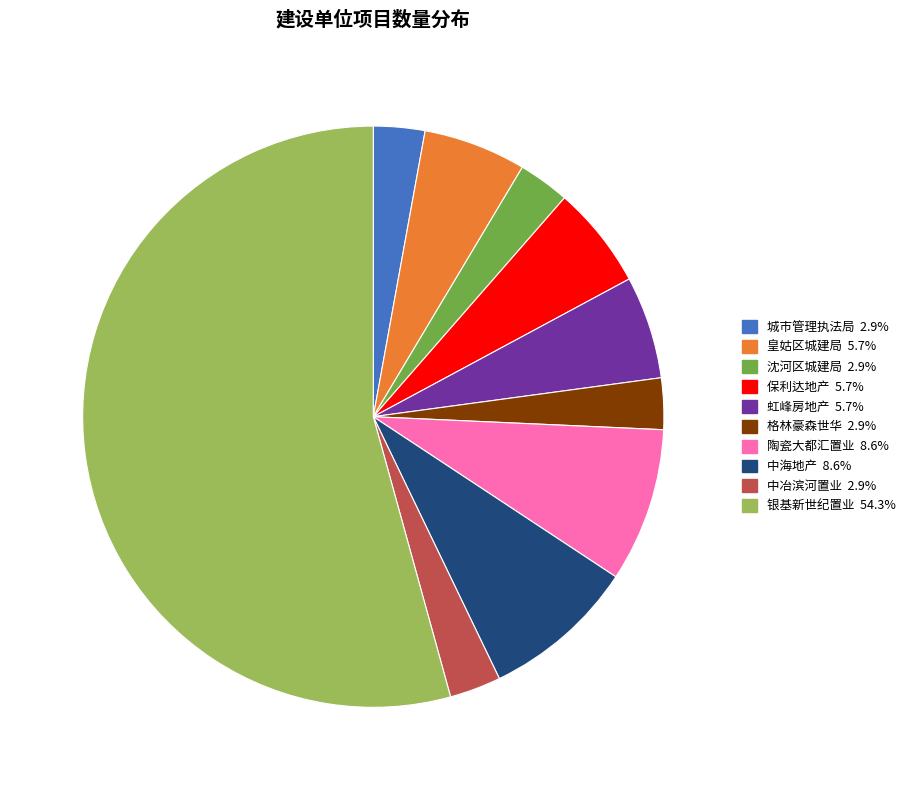

Does any single category account for the majority?

Yes